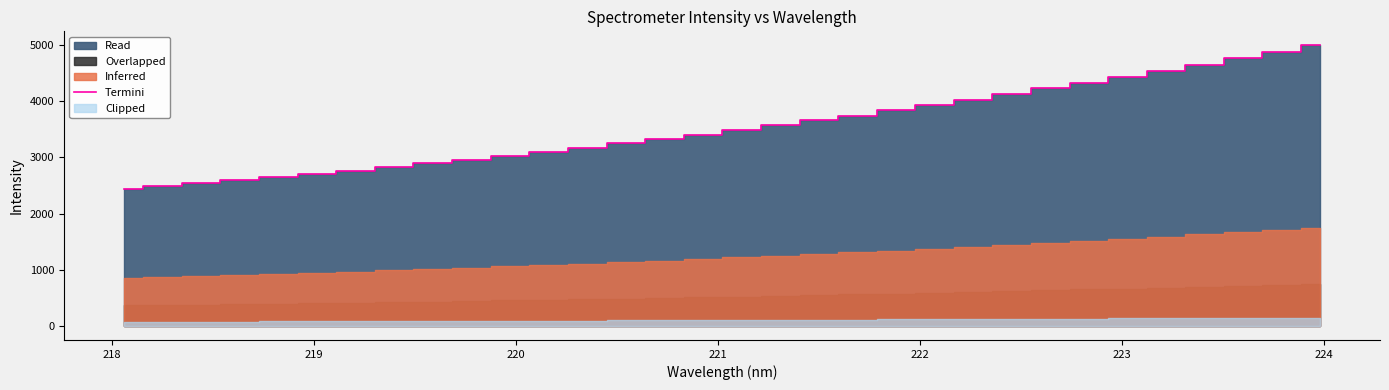

Is it true that the value at 10 is 1681.2?

False